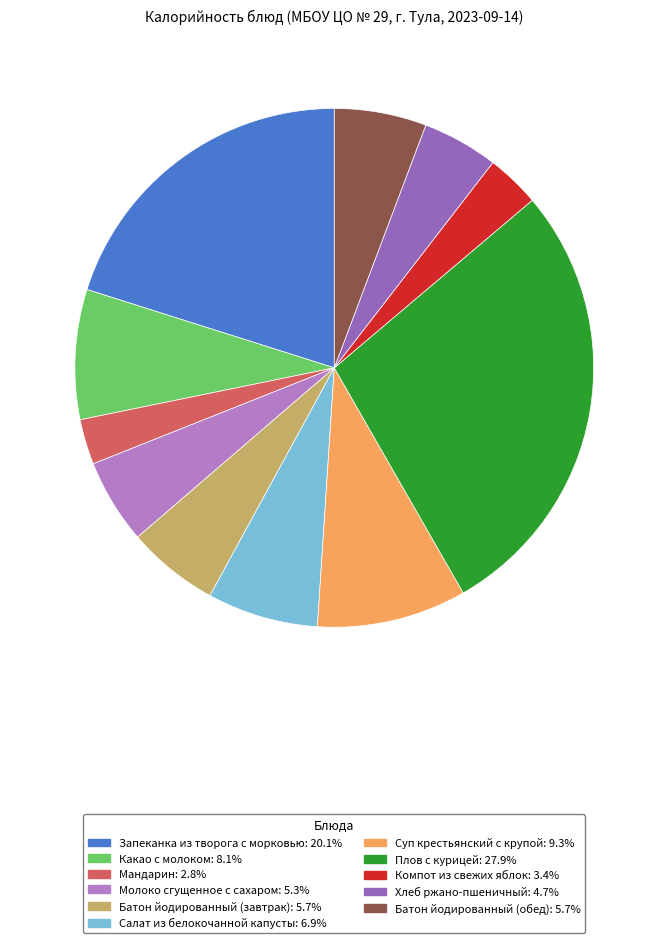

To the nearest percent, what is the combined percentage of Салат из белокочанной капусты and Компот из свежих яблок?

10%